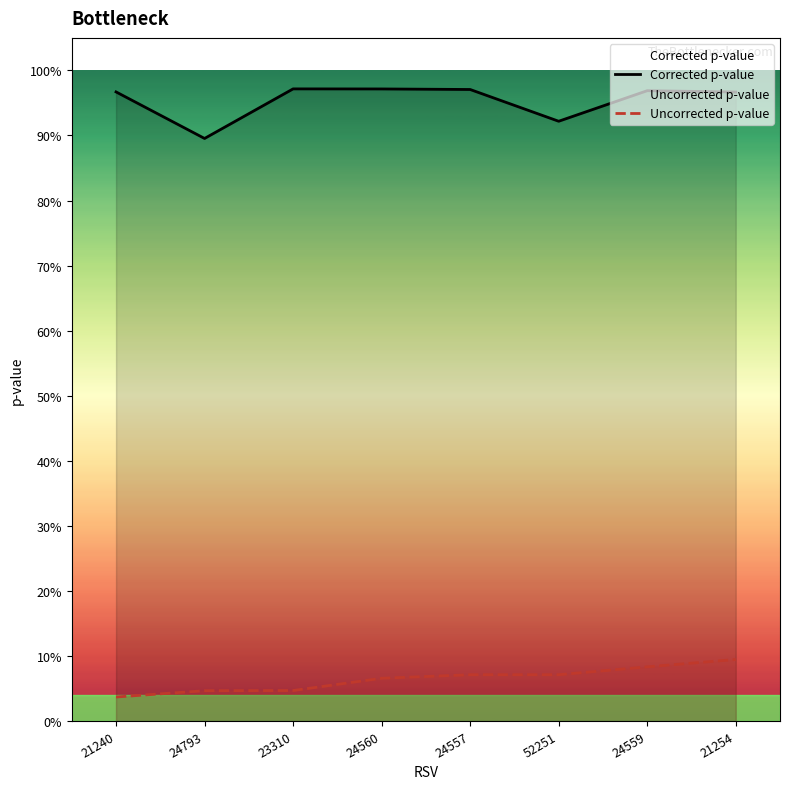

What are all the series names shown in the legend?

Corrected p-value, Uncorrected p-value